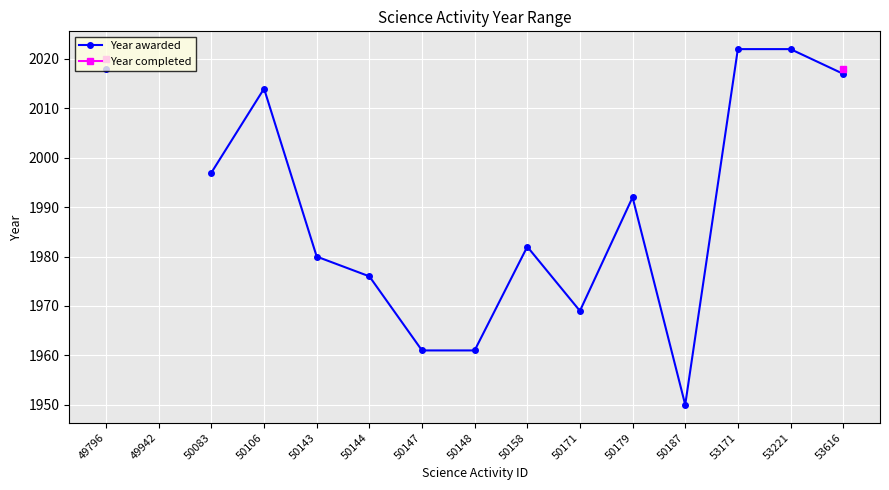

How many positive values does the Year awarded series have?

14